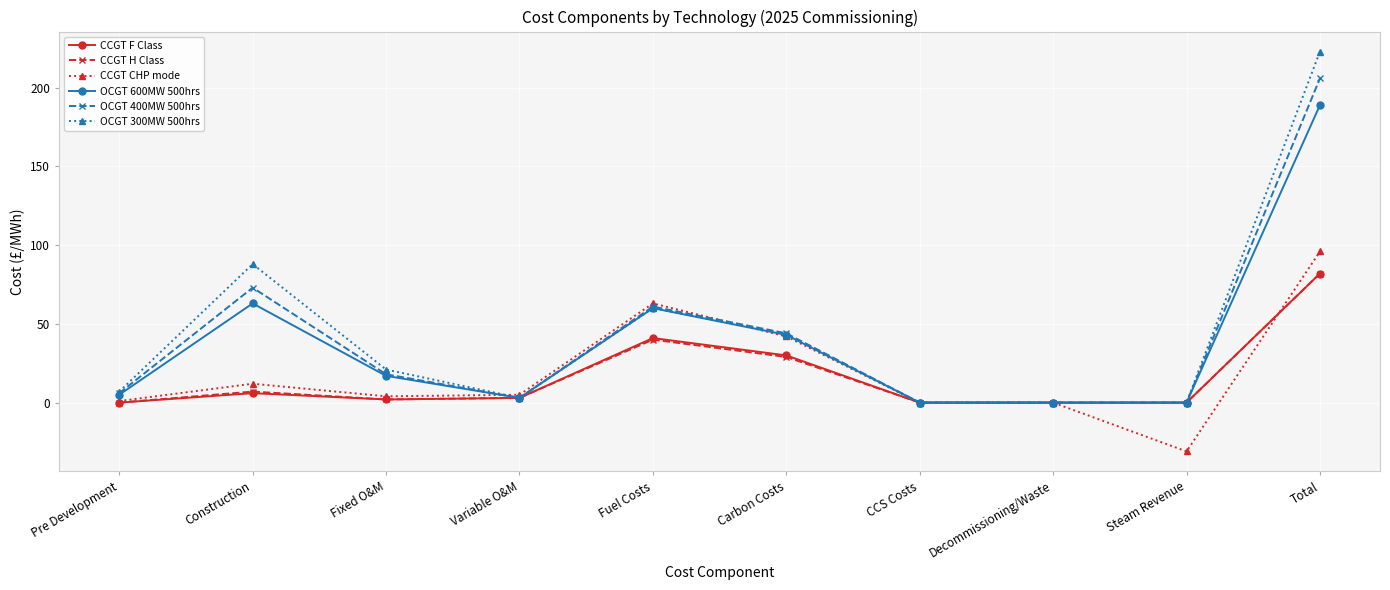

Between Fuel Costs and Carbon Costs, which series saw the biggest shift?

CCGT CHP mode